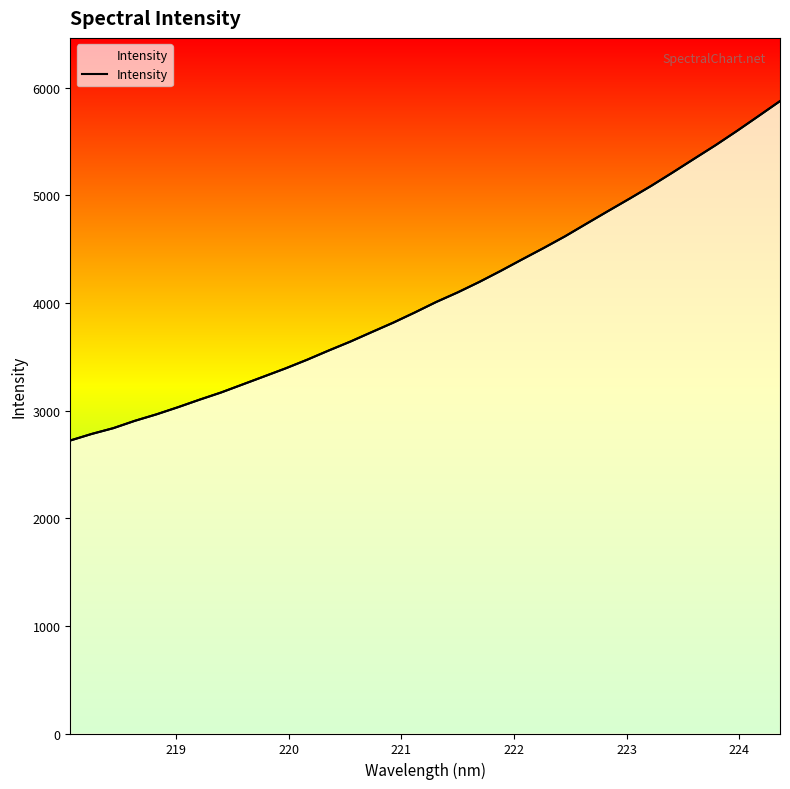

What is the value of the 3rd point from the left?

2836.4